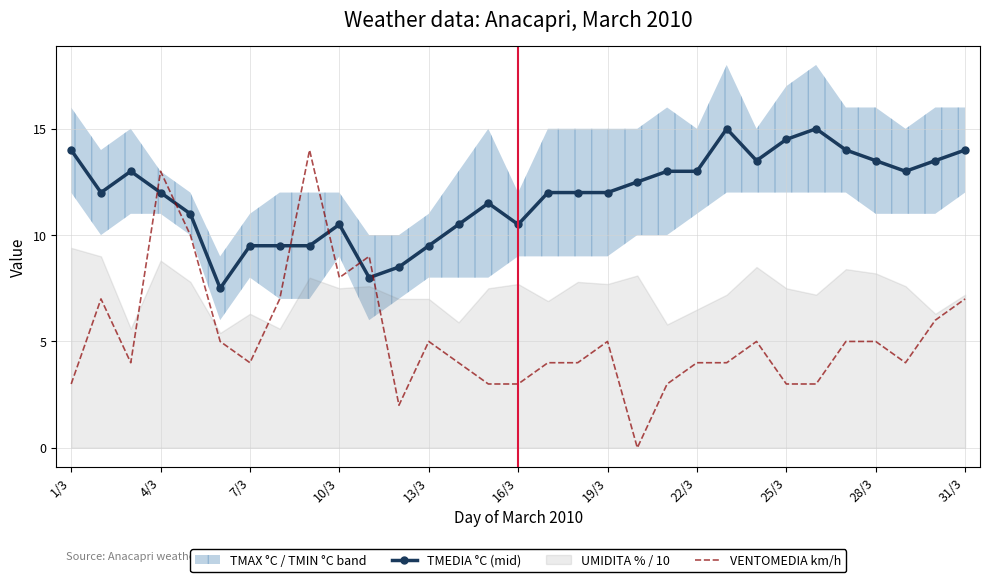

True or false: VENTOMEDIA km/h has more than 2 interior local peaks.

True